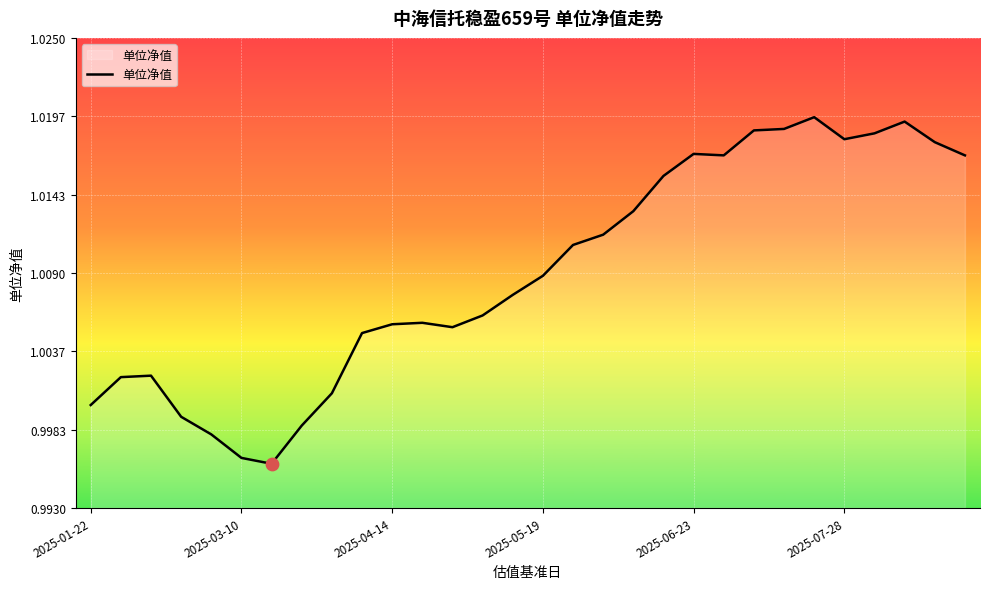

Does the chart have visible grid lines?

Yes